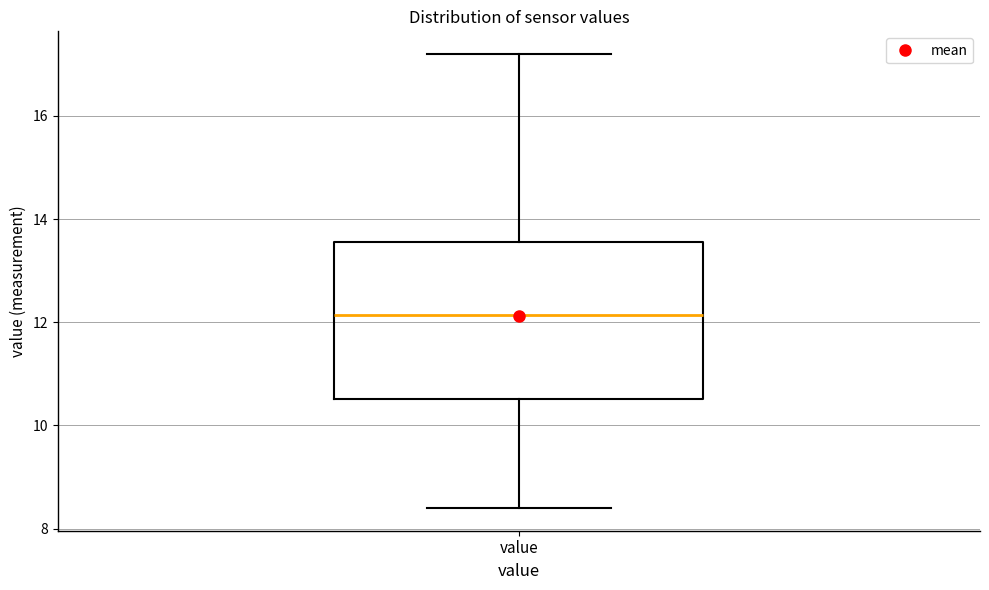

Where does the lower whisker of the box for value end on the y-axis? The values are not printed on the chart, so give them approximately, as read against the axis.

8.4